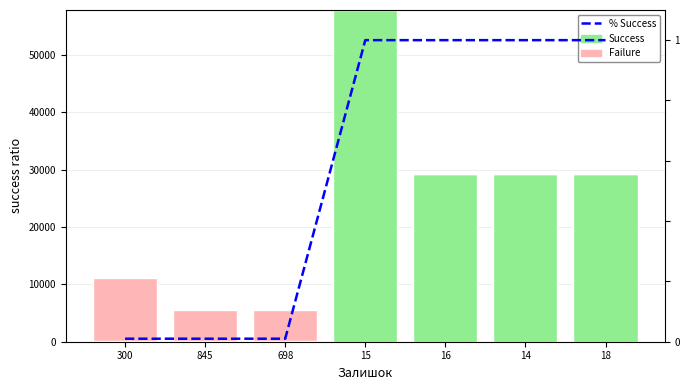

Is the value of Success at 15 greater than the value of % Success at 15?

Yes